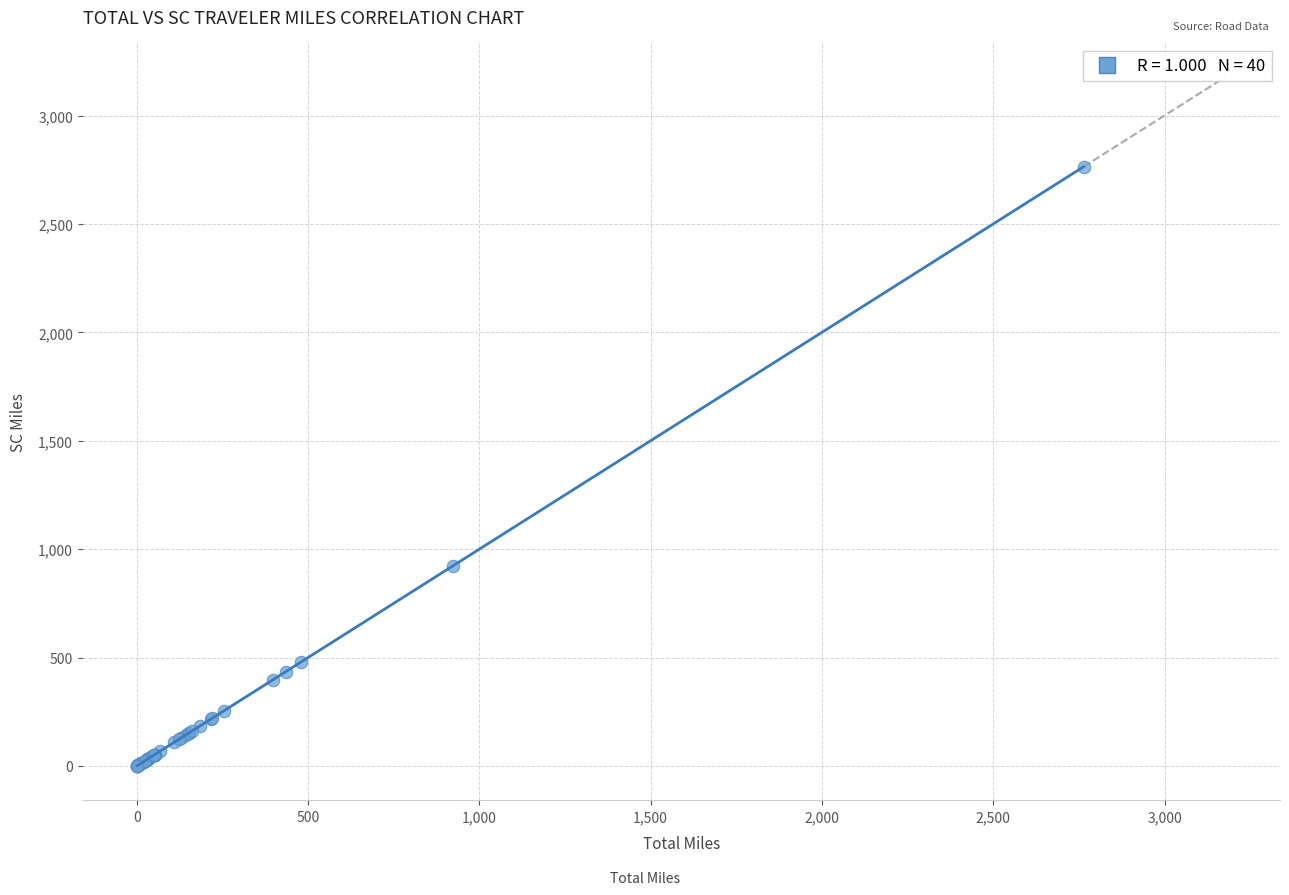

What Y value in the scatter plot is closest to 1382?

923.0